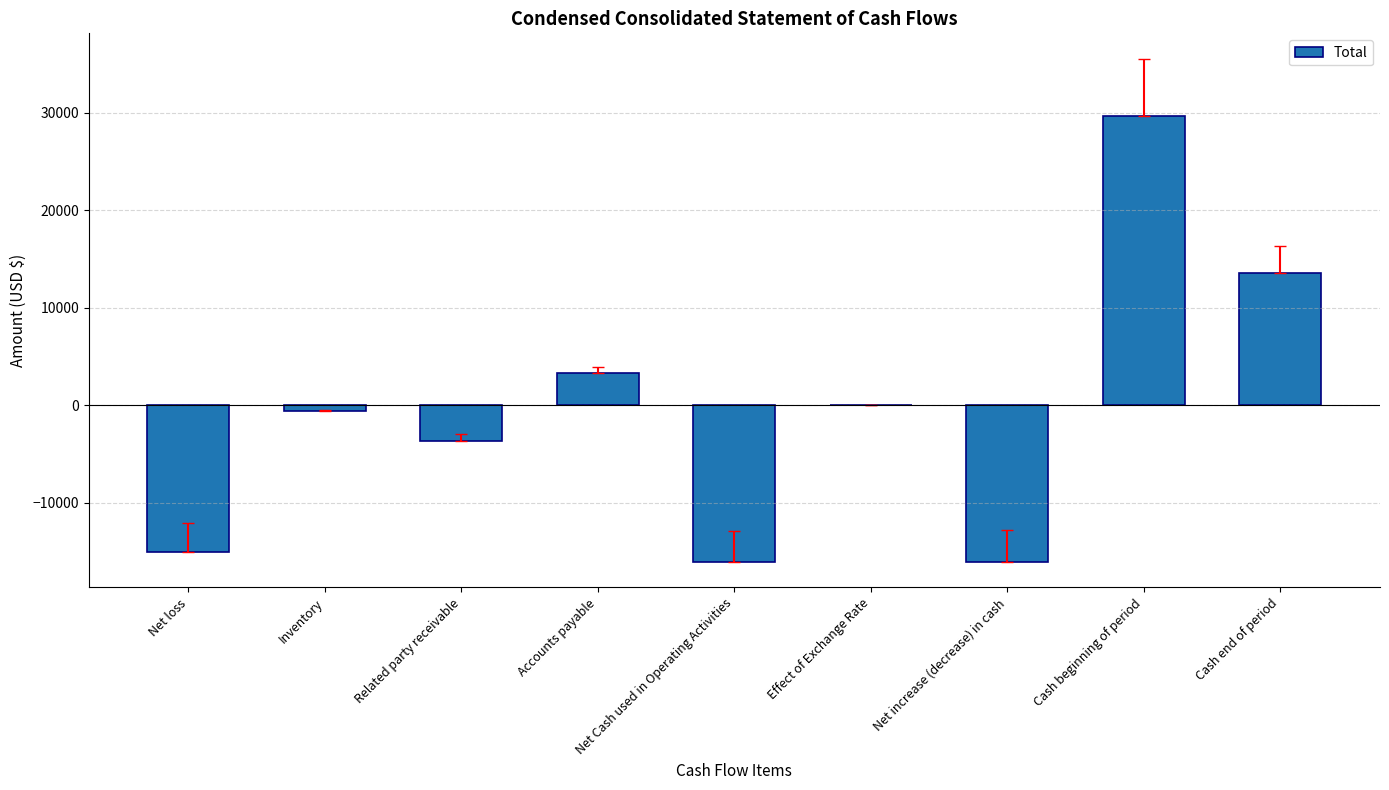

Which label corresponds to the largest value in the chart?

Cash beginning of period